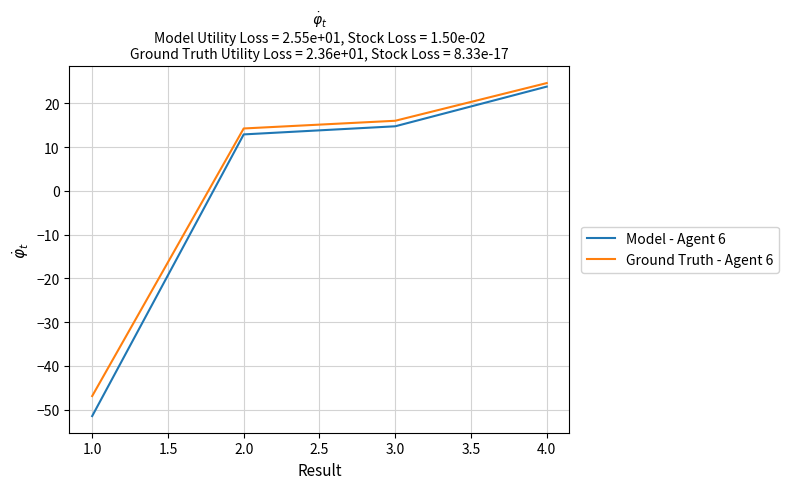

What position from the right is 1.0?

4